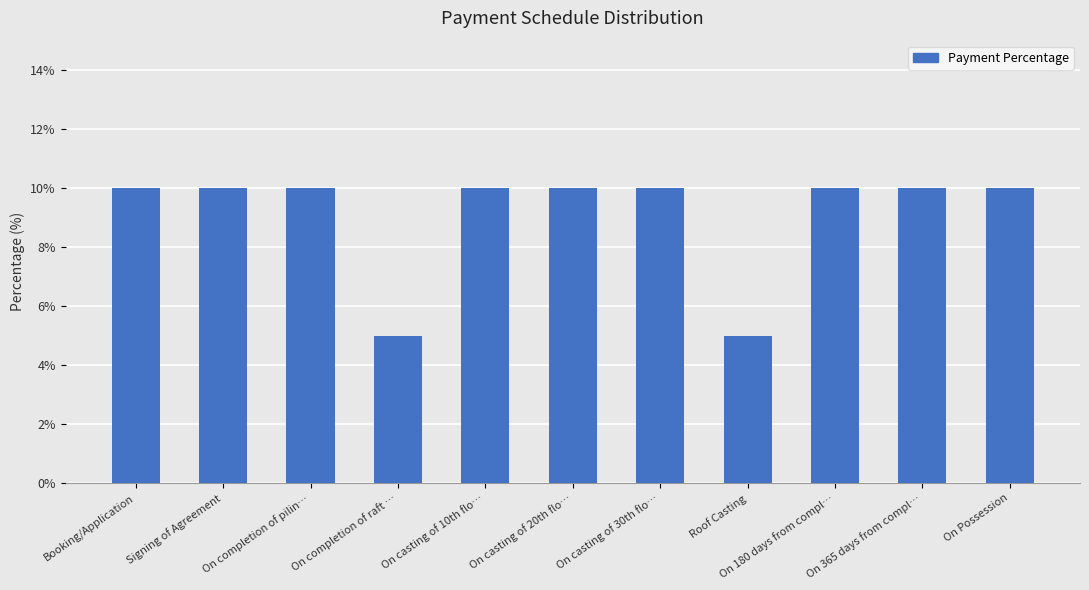

Does the chart contain any negative values?

No